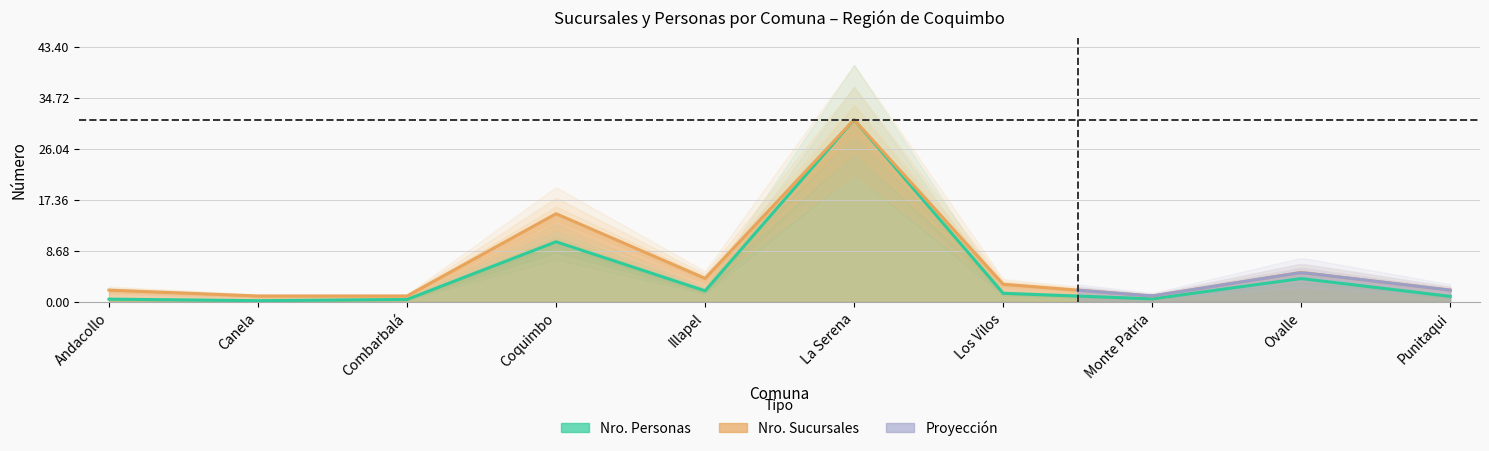

What is the value of the Nro. Sucursales point at the 4th from the left?

15.0